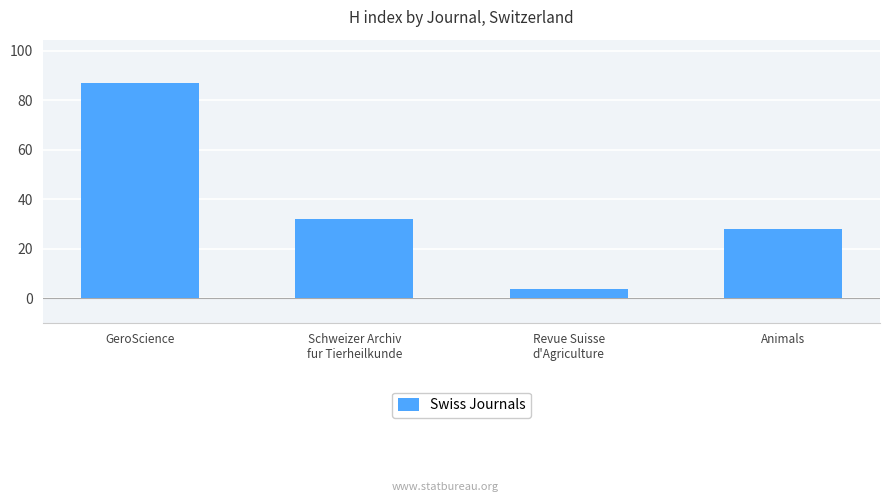

What position from the right is Animals?

1